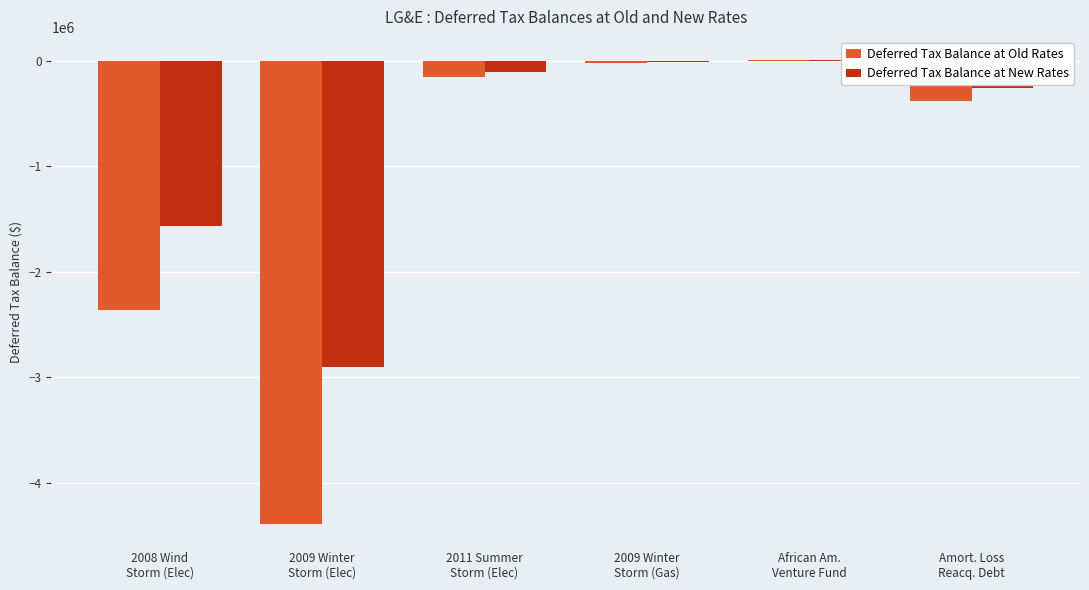

Which series has the largest total across all categories?

Deferred Tax Balance at New Rates